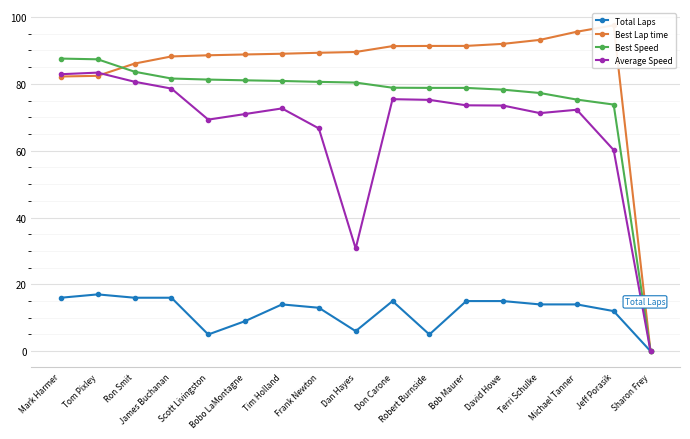

The value of Best Lap time at Frank Newton is 138.7. True or false?

False